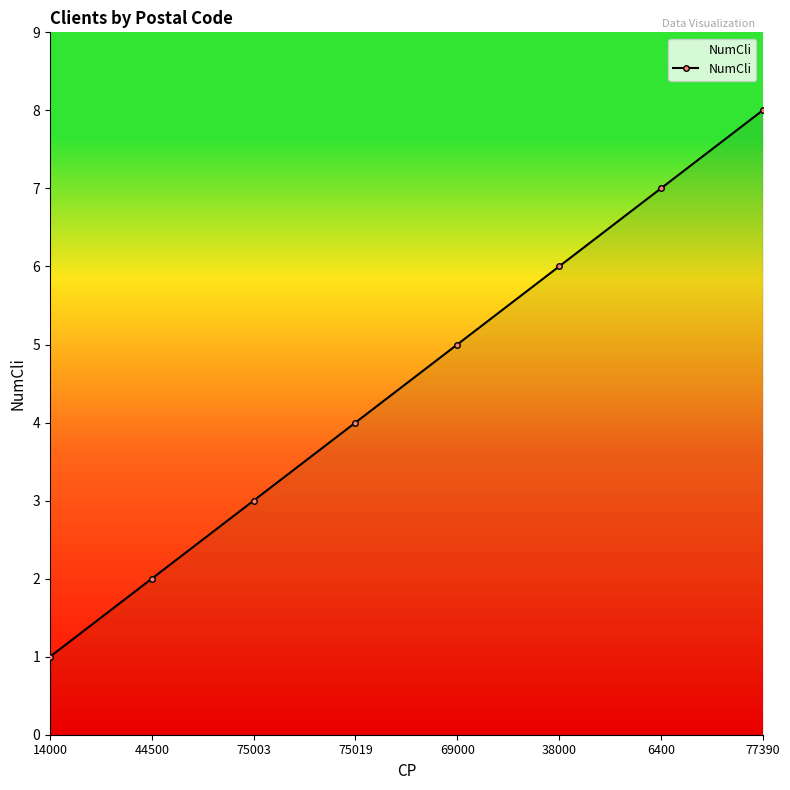

Which has a higher value, 14000 or 38000?

38000